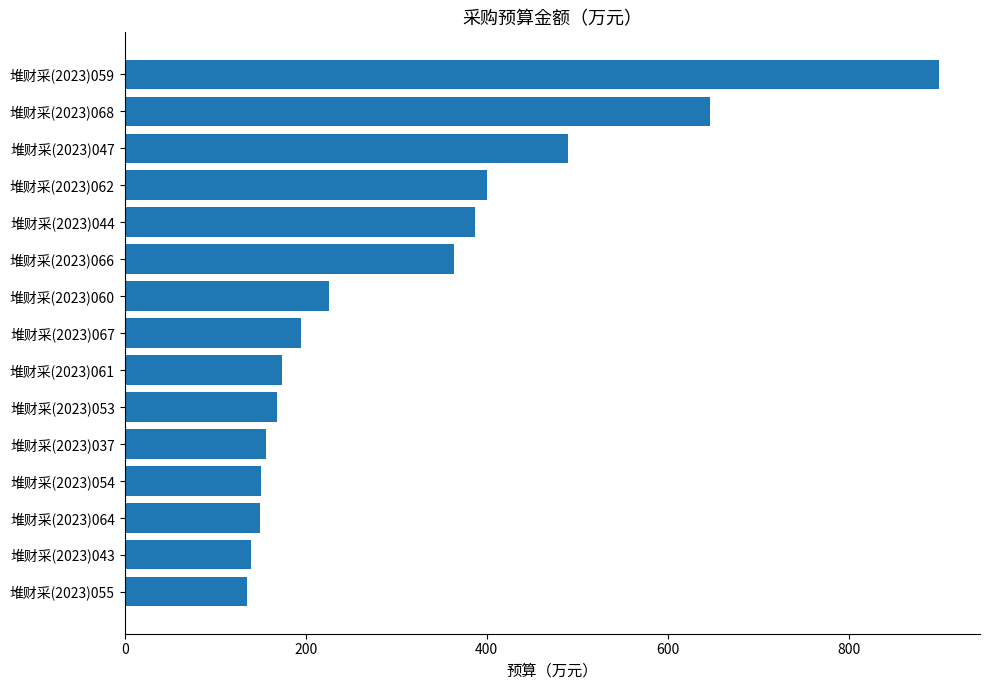

What is the change in value from 堆财采(2023)060 to 堆财采(2023)047?

+264.1